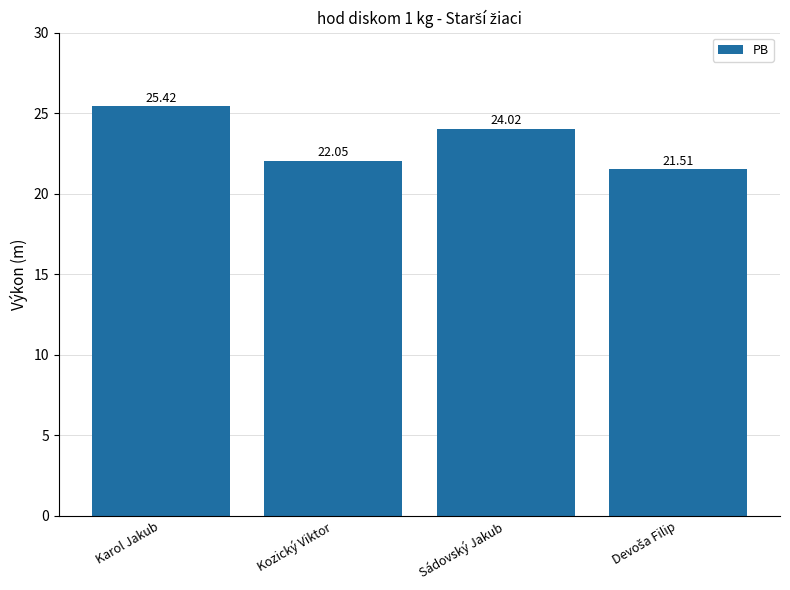

Does the chart contain stacked bars?

No